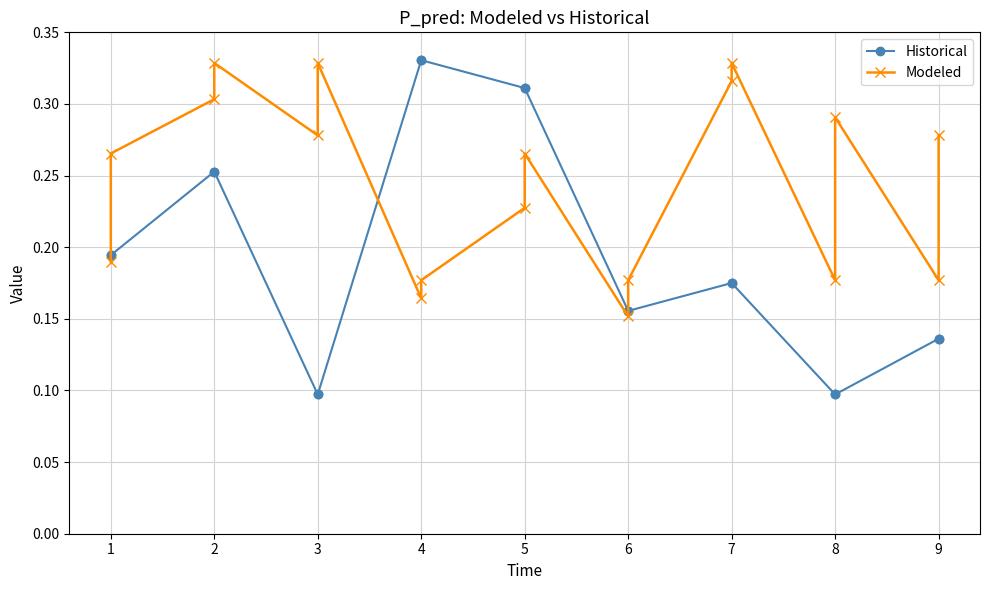

What is the spread (max minus min) of values at 2?

0.1